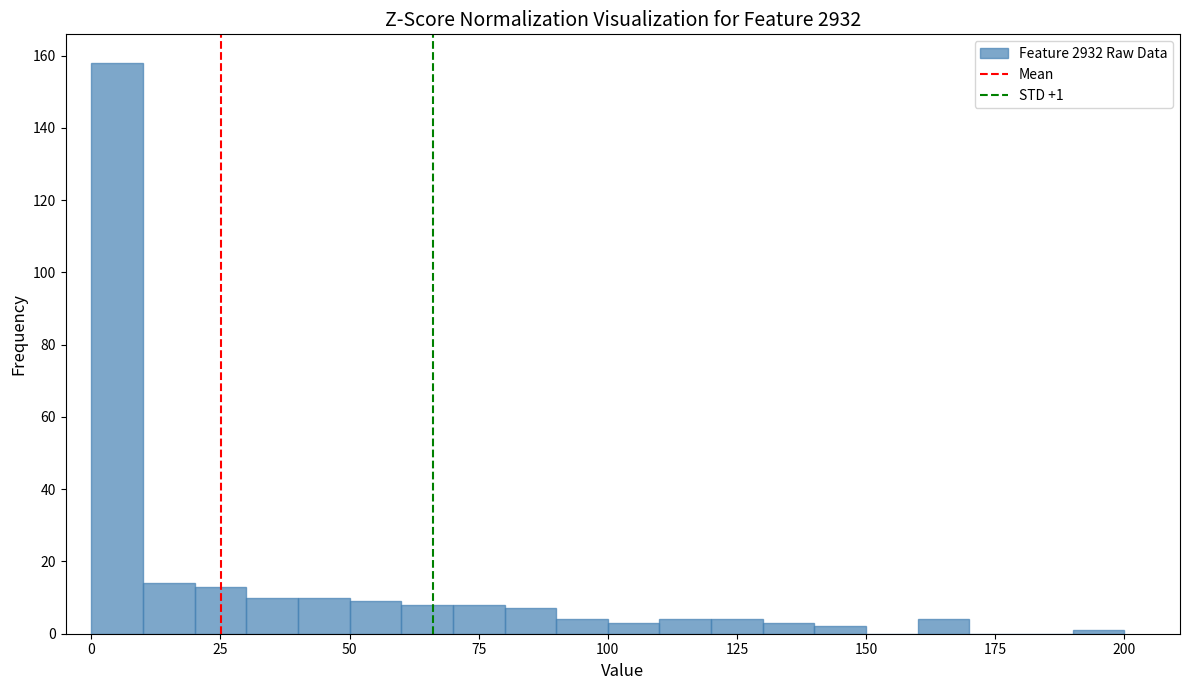

Around what value on the x-axis is the tallest bar? Give the approximate position of its centre, as read against the axis.

5